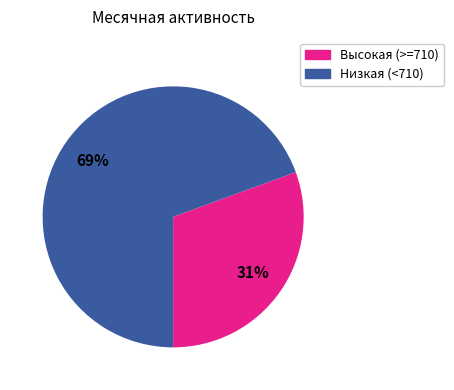

Does any single category account for the majority?

Yes